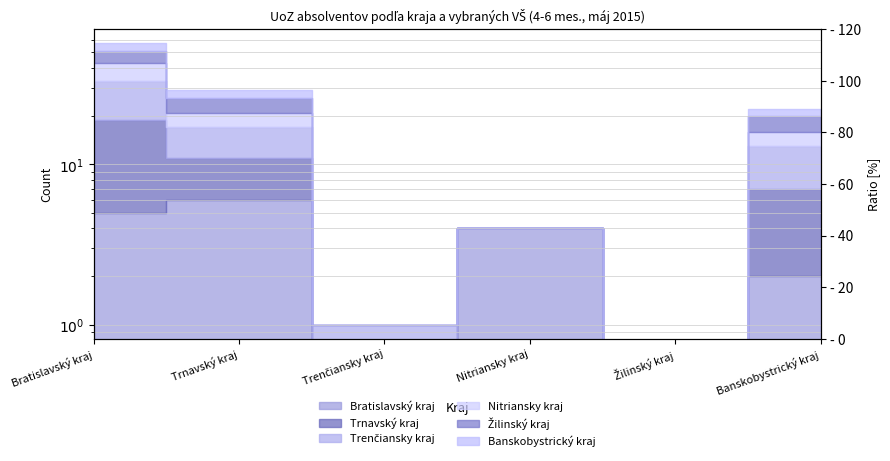

Where does the Trenčiansky kraj series first go above 22?

Bratislavský kraj